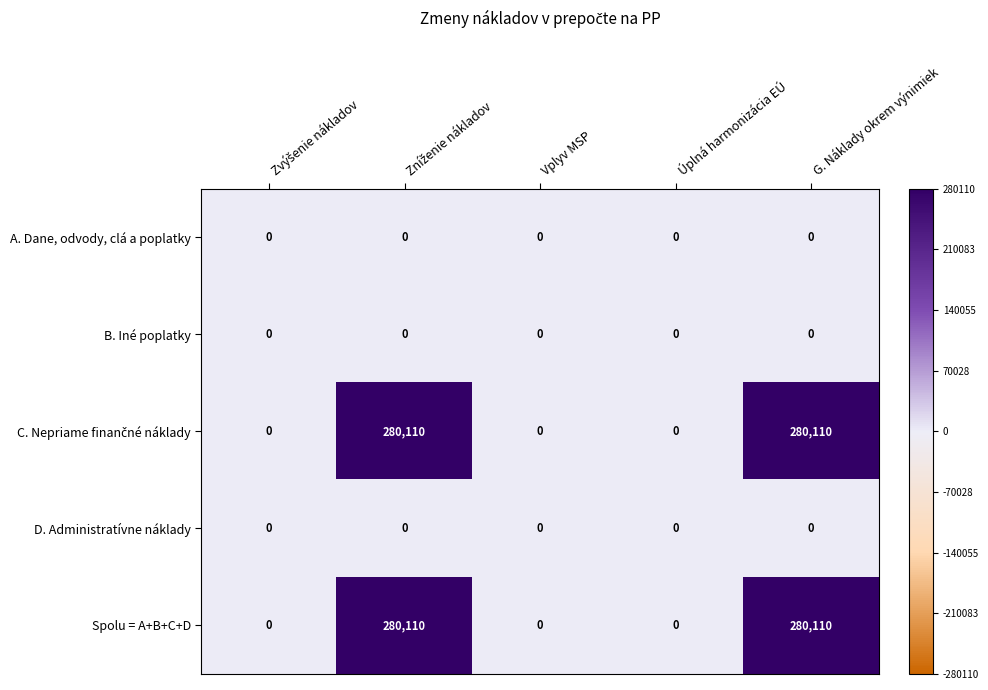

What is the spread (max minus min) of values at G. Náklady okrem výnimiek?

280110